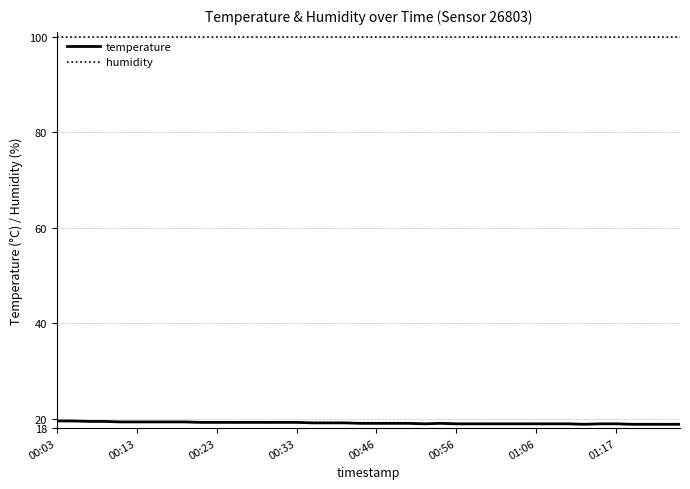

True or false: humidity and temperature intersect in this chart.

False